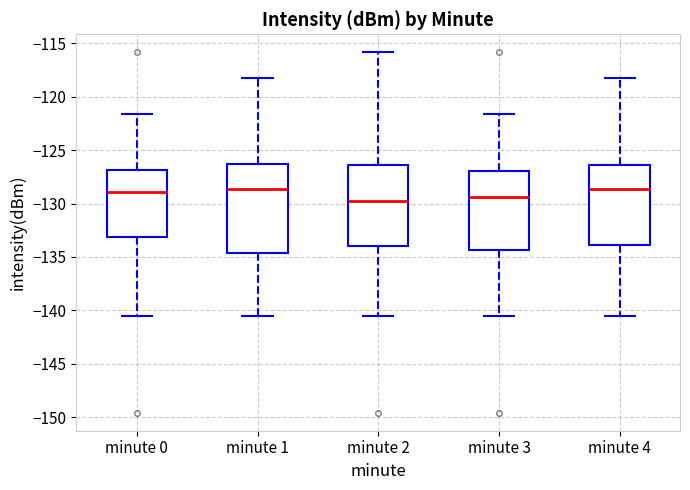

Where does the upper whisker of the box for minute 2 end on the y-axis? The values are not printed on the chart, so give them approximately, as read against the axis.

-116.0